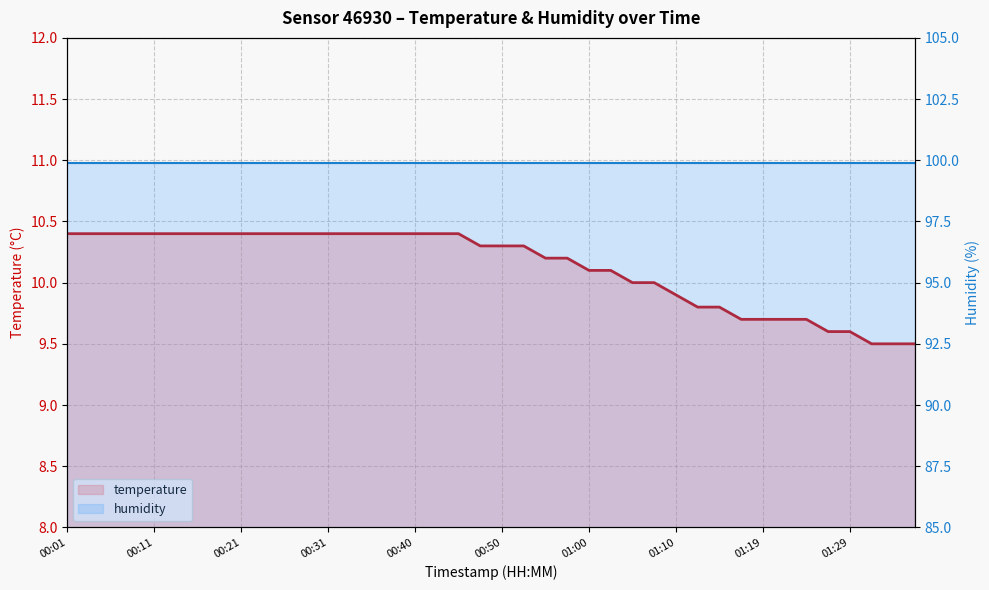

At which category is the sum across all series the highest?

00:01